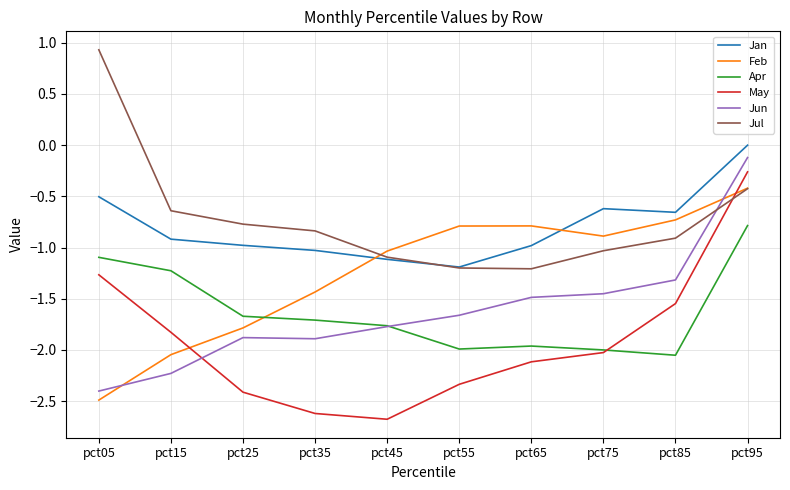

Is it true that Jan equals -1.9 at pct45?

False